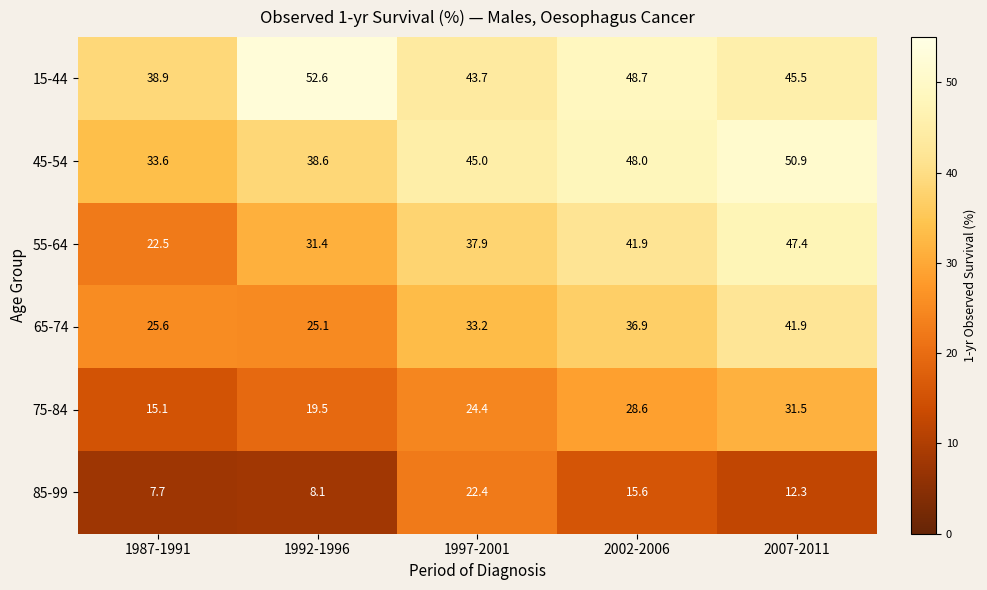

Which series changed the most between 1992-1996 and 1997-2001?

85-99